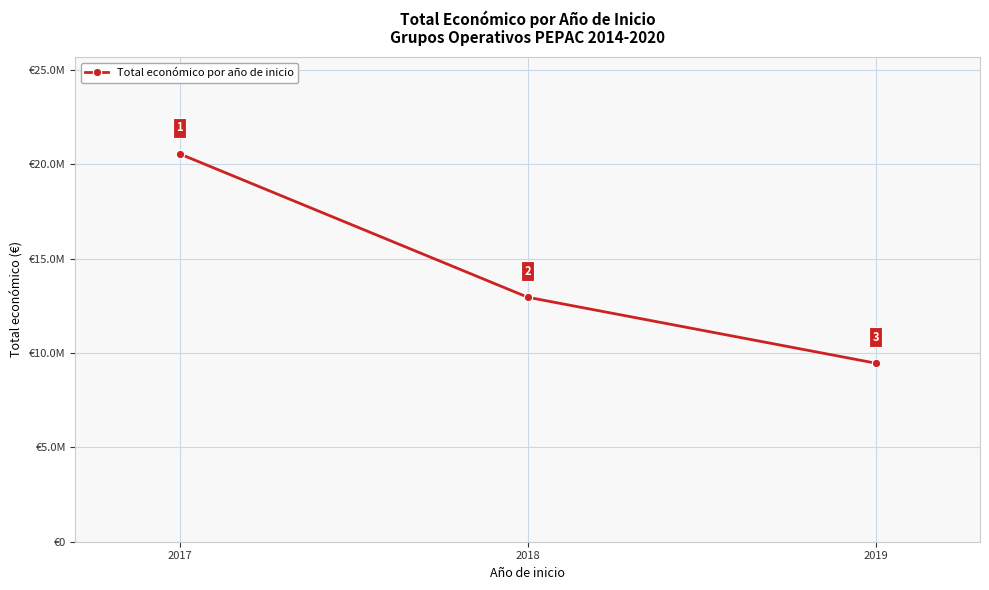

Reading left to right, what are all the values shown in this chart?

2017=20555624	2018=12959238	2019=9465383